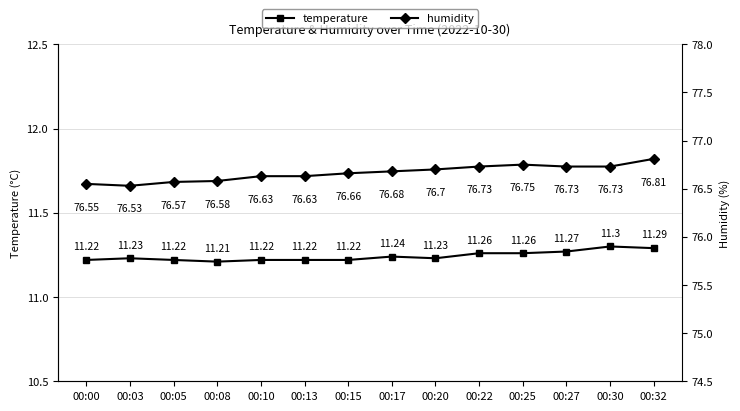

The value of humidity at 00:05 is 24.5. True or false?

False